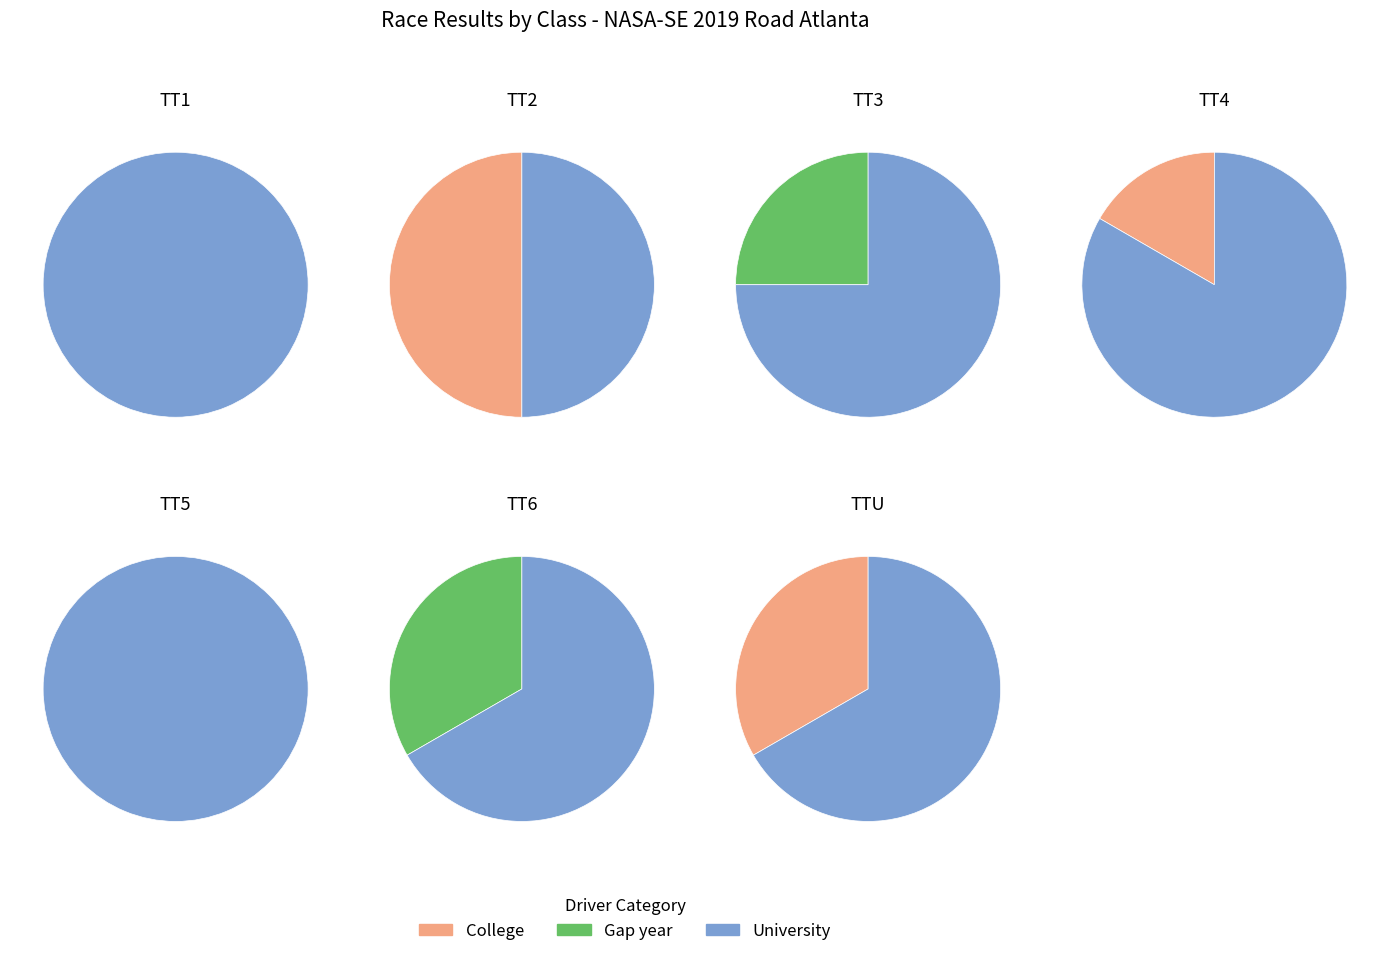

Which has a higher value, TT6 or TT1?

TT6